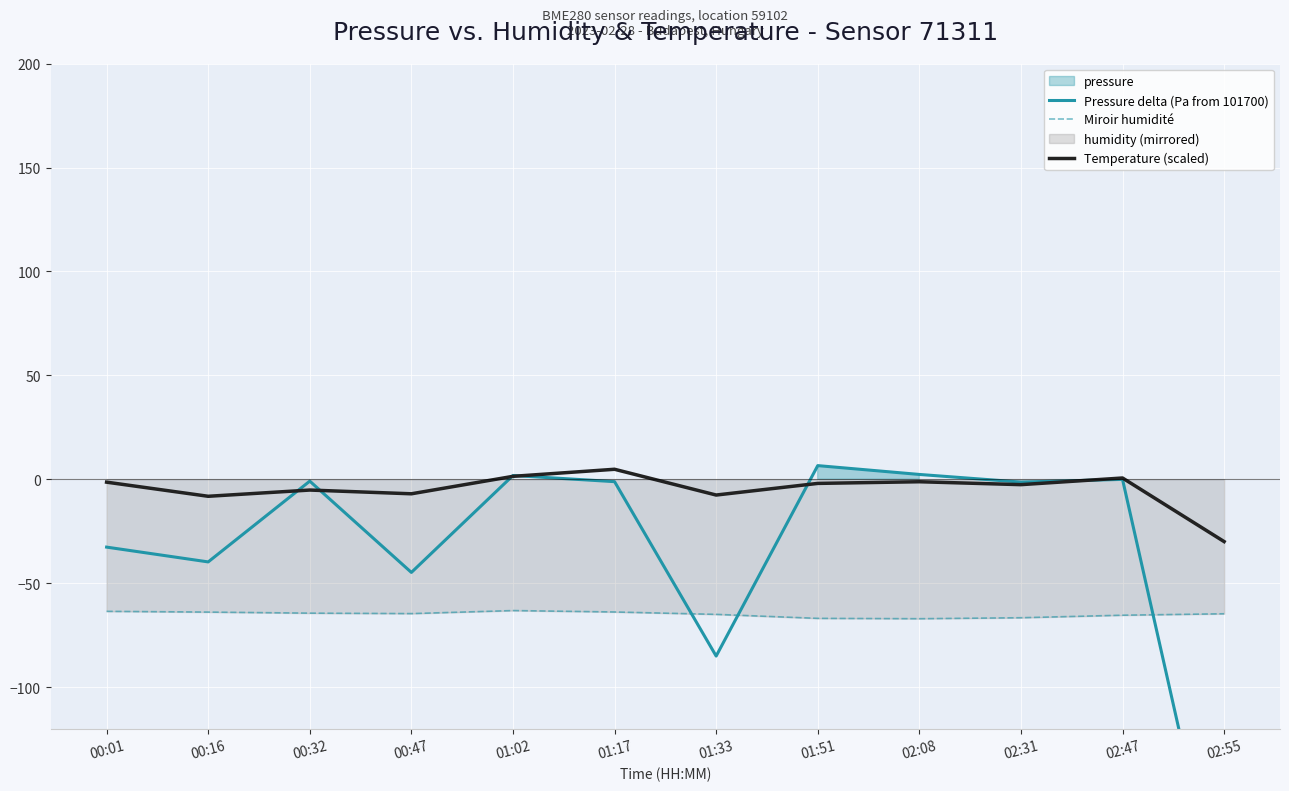

What is the average value of the Miroir humidité series?

-65.0